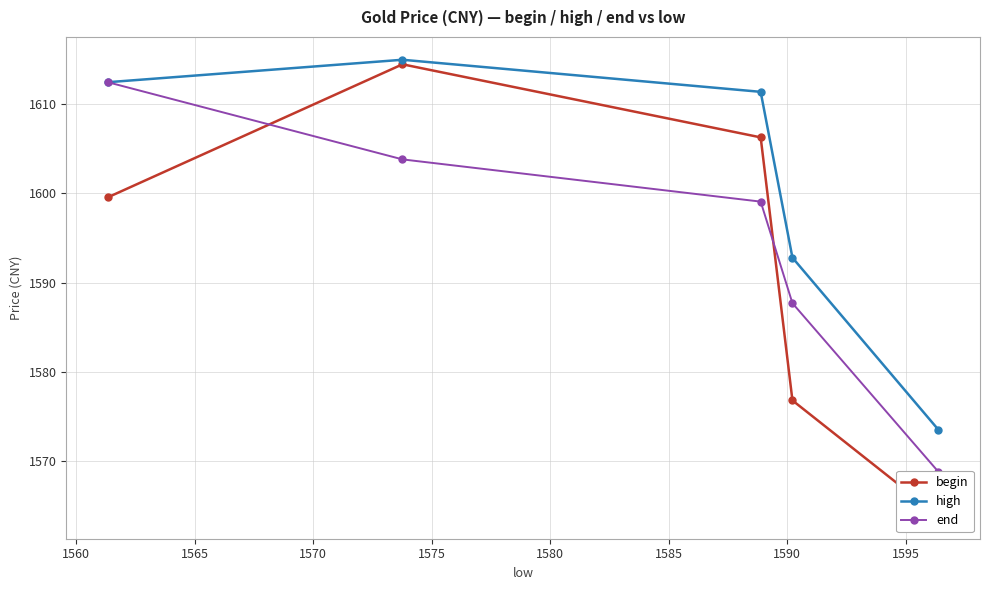

True or false: high has more than 1 points higher than both neighbors.

False